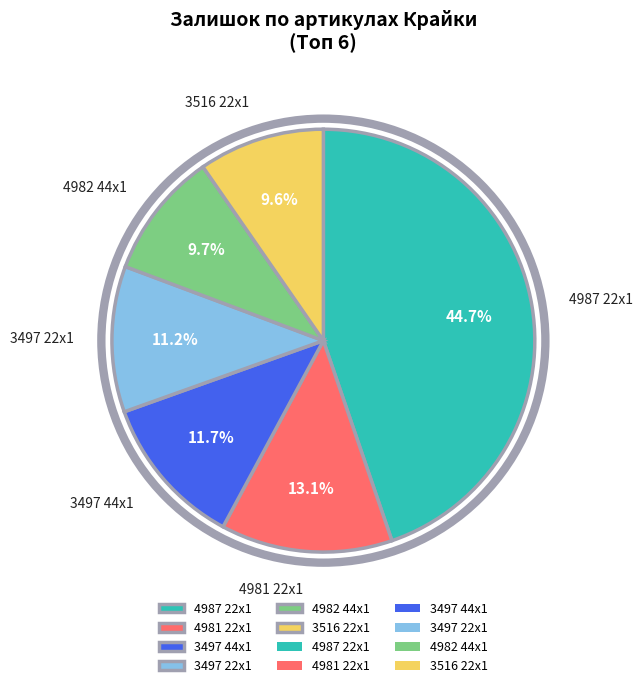

Is 3497 44x1 the majority of the pie?

No